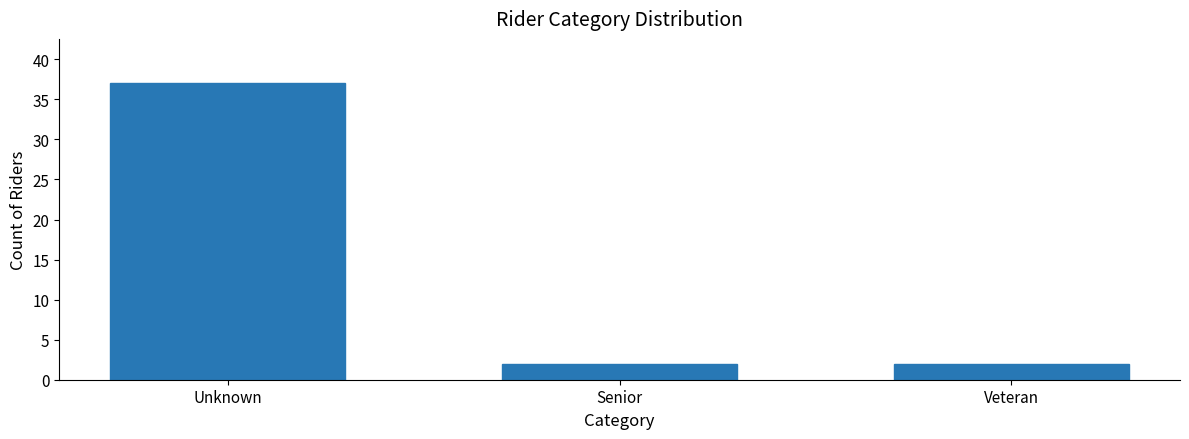

Reading left to right, transcribe all the data shown in this chart.

37	2	2